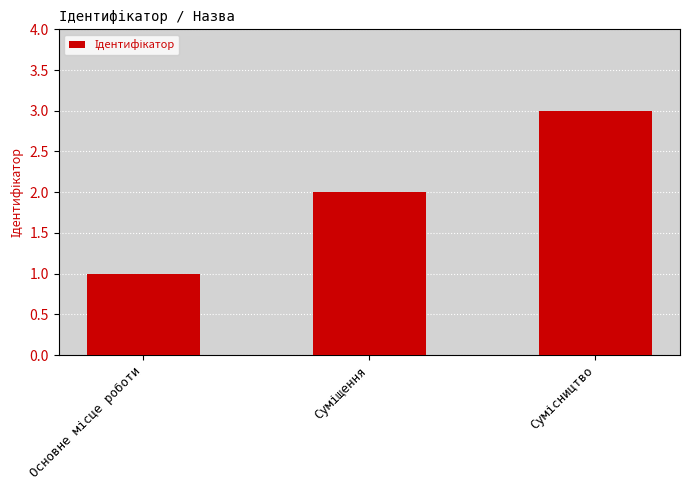

What is the maximum value shown in the chart?

3